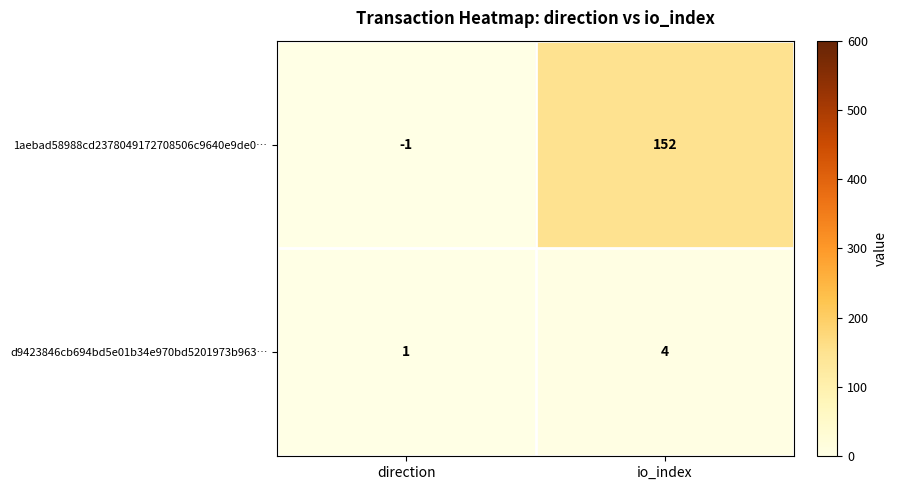

Rank the series by their maximum value, from highest to lowest.

1aebad58988cd2378049172708506c9640e9de0…, d9423846cb694bd5e01b34e970bd5201973b963…